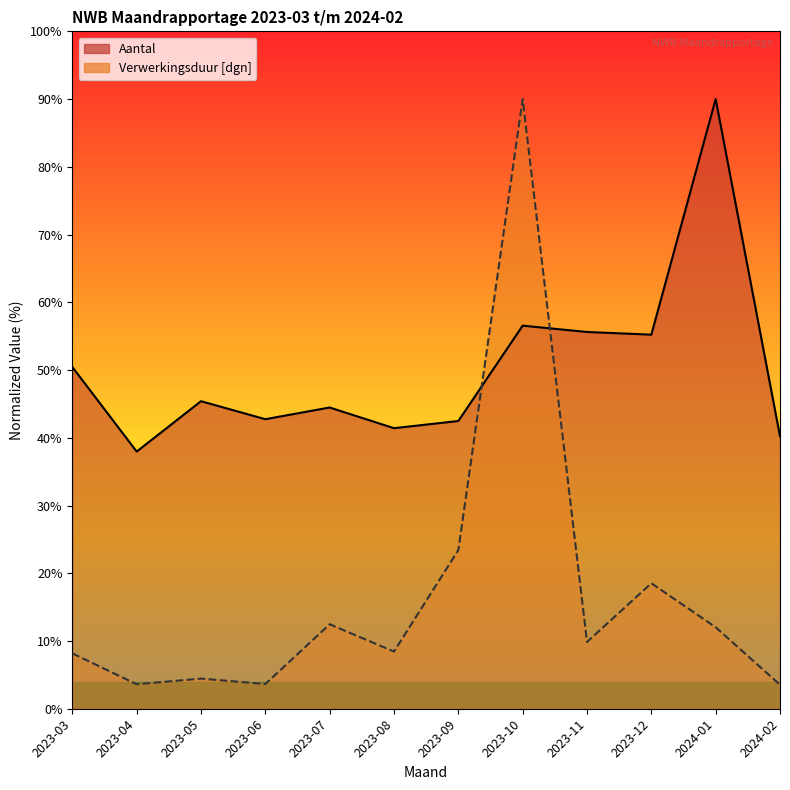

How many lines are shown in the chart?

2